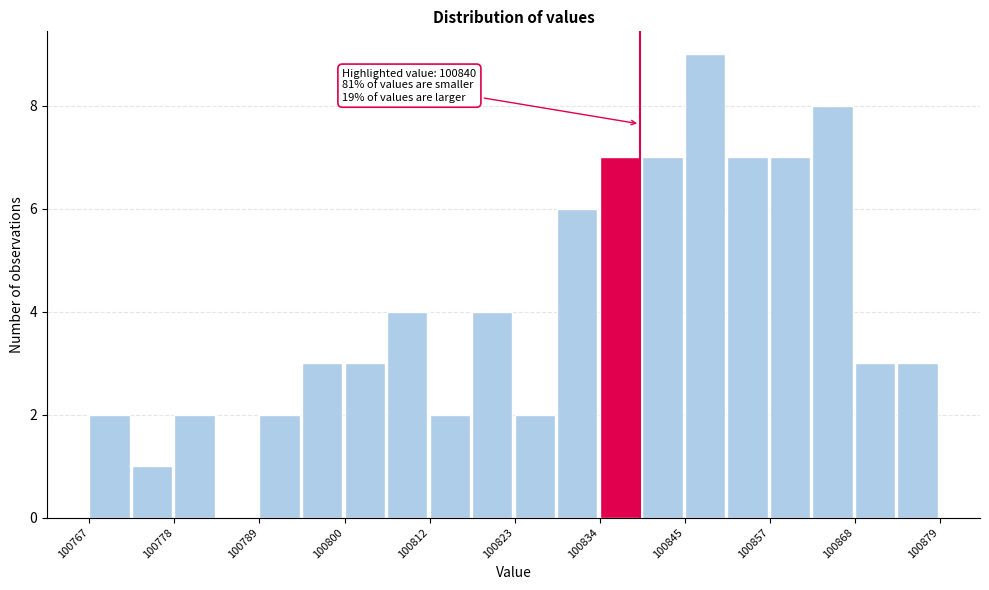

Read against the x-axis, roughly where is the centre of the tallest bar?

100848